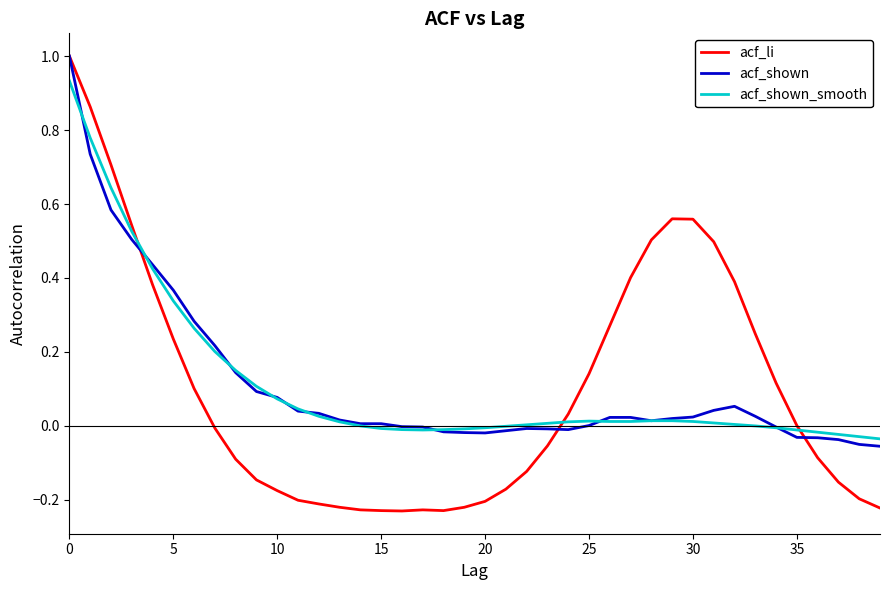

What is the highest value of the acf_li series?

1.0